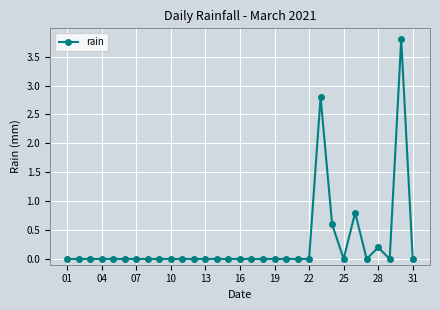

What is the difference between the maximum and minimum values?

3.8